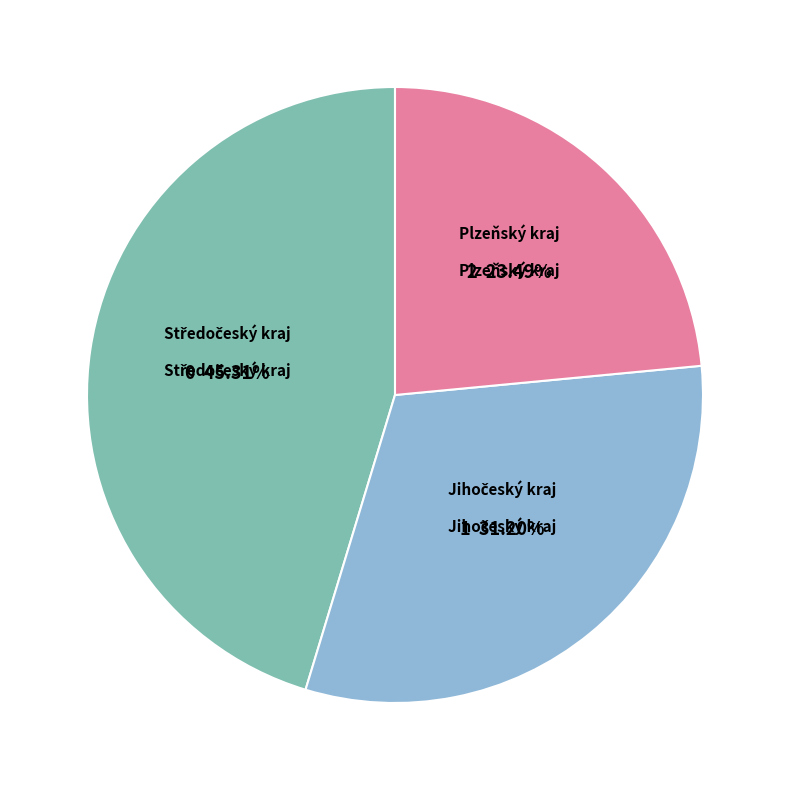

Which category has the smallest portion of the pie?

Plzeňský kraj